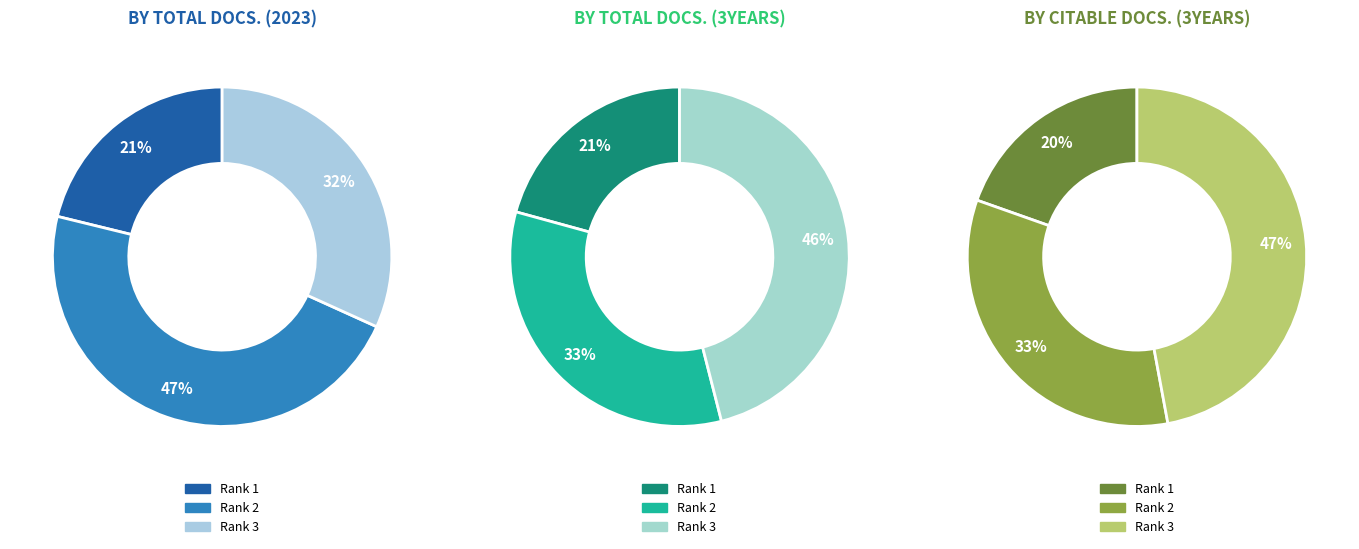

Is it true that Journal of Medicinal Plants is 46% of the pie?

True